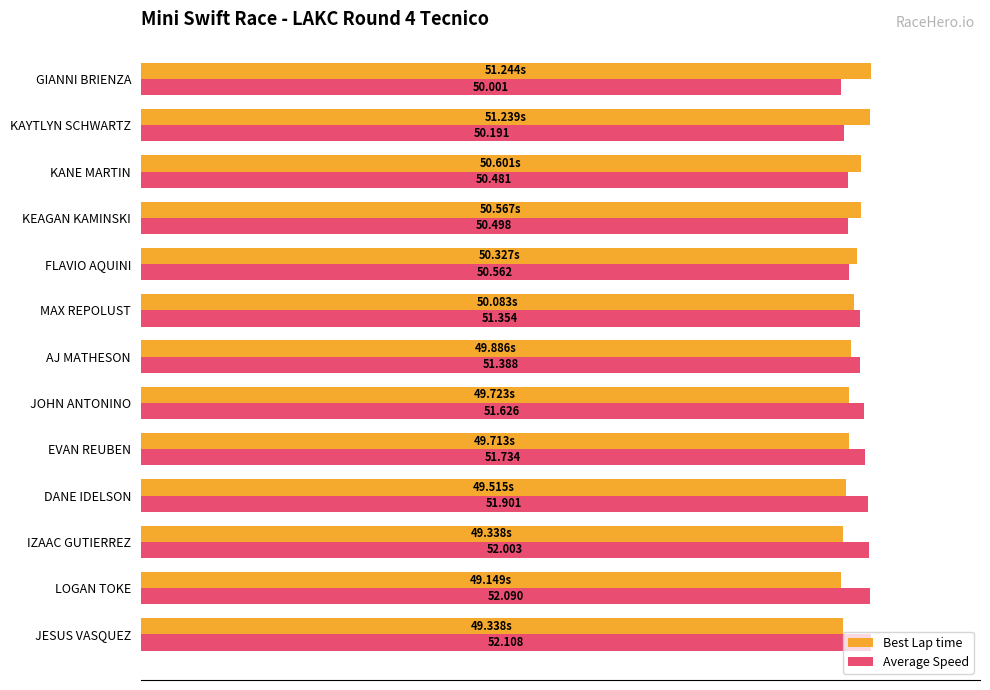

What are all the series names shown in the legend?

Best Lap time, Average Speed